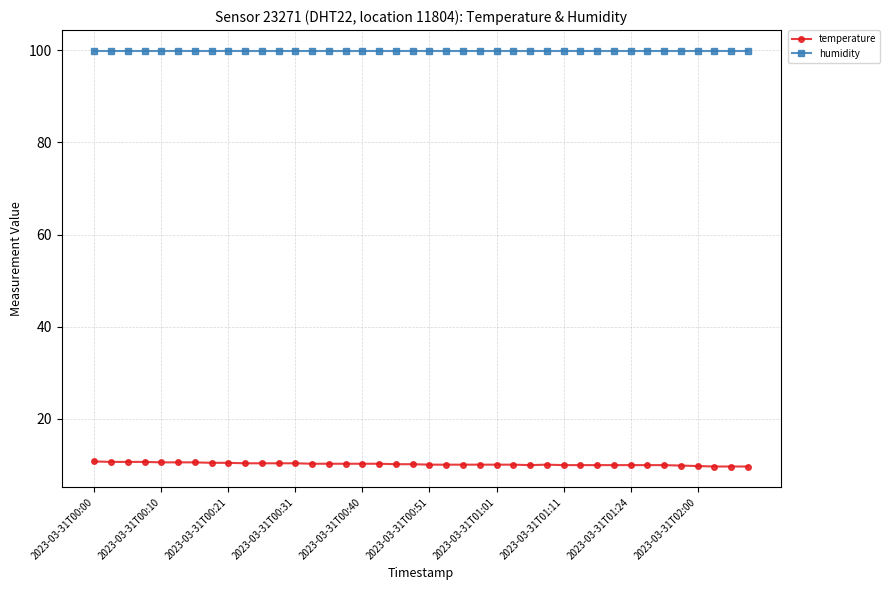

What are all the series names shown in the legend?

temperature, humidity